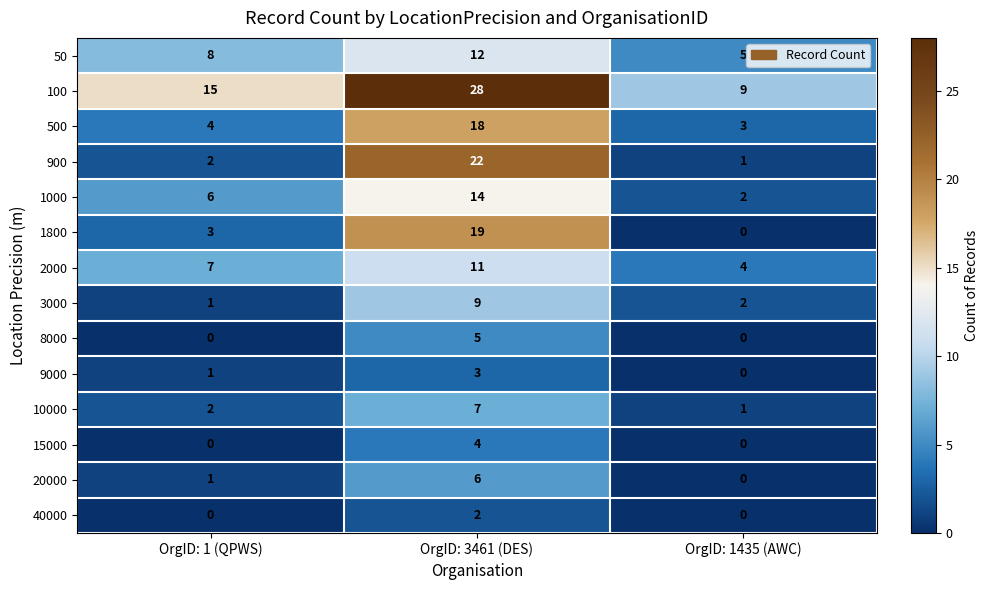

What is the difference between the 2000 values at OrgID: 1 (QPWS) and OrgID: 1435 (AWC)?

3